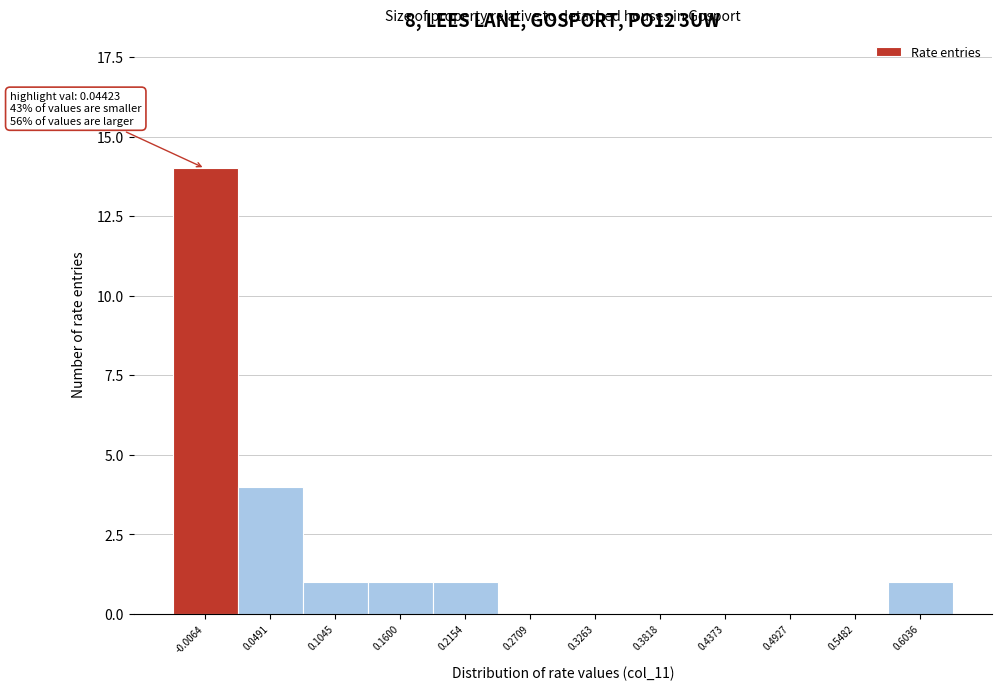

Reading left to right, extract all data points from this chart.

-0.0064=14	0.0491=4	0.1045=1	0.1600=1	0.2154=1	0.2709=0	0.3263=0	0.3818=0	0.4373=0	0.4927=0	0.5482=0	0.6036=1